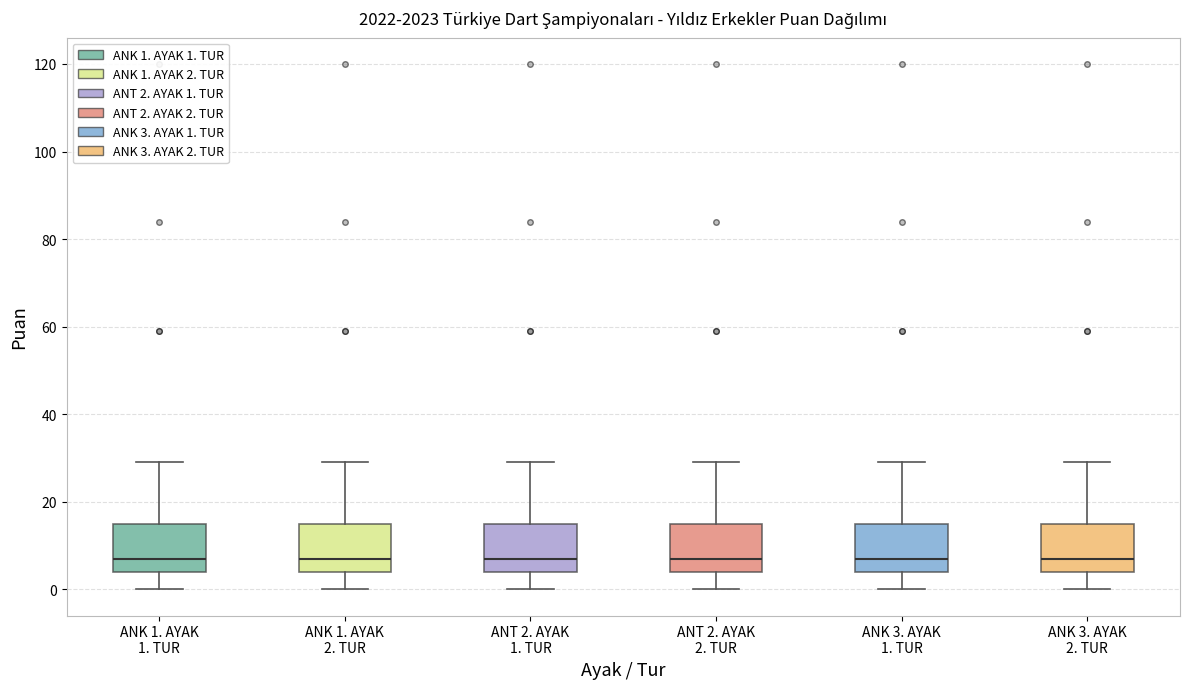

Reading left to right, transcribe this box plot: for each box, give where its median line is, the range the box spans, and where its two whiskers end, as read against the y-axis. The values are not printed on the chart, so give them approximately, as read against the axis.

ANK 1. AYAK 1. TUR: median 8, box 4 to 16, whiskers 0 to 30
ANK 1. AYAK 2. TUR: median 8, box 4 to 16, whiskers 0 to 30
ANT 2. AYAK 1. TUR: median 8, box 4 to 16, whiskers 0 to 30
ANT 2. AYAK 2. TUR: median 8, box 4 to 16, whiskers 0 to 30
ANK 3. AYAK 1. TUR: median 8, box 4 to 16, whiskers 0 to 30
ANK 3. AYAK 2. TUR: median 8, box 4 to 16, whiskers 0 to 30